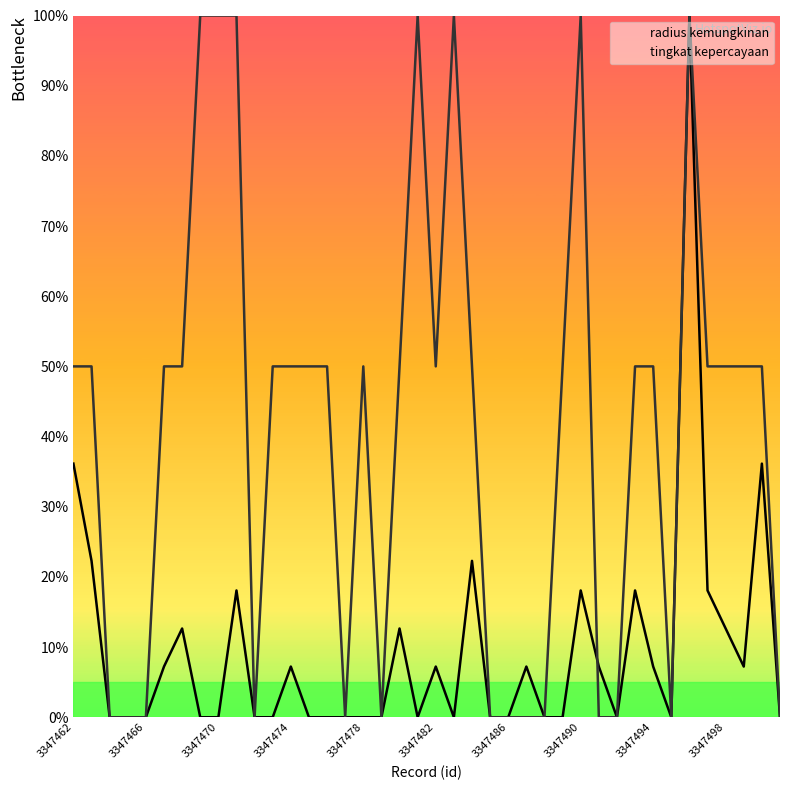

What is the maximum value for radius kemungkinan?

100.0